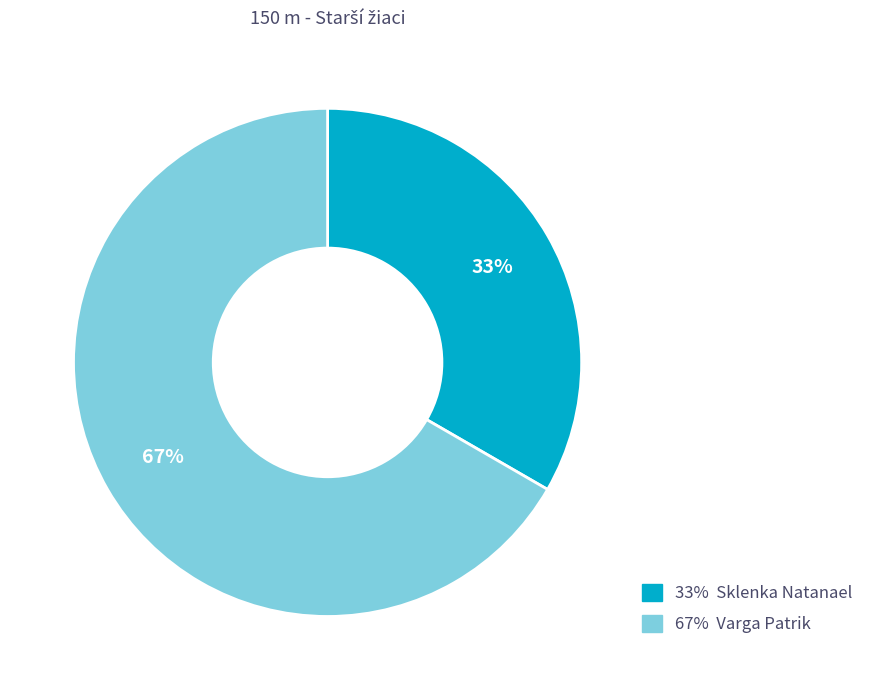

Which slice represents more than half of the pie?

67% Varga Patrik